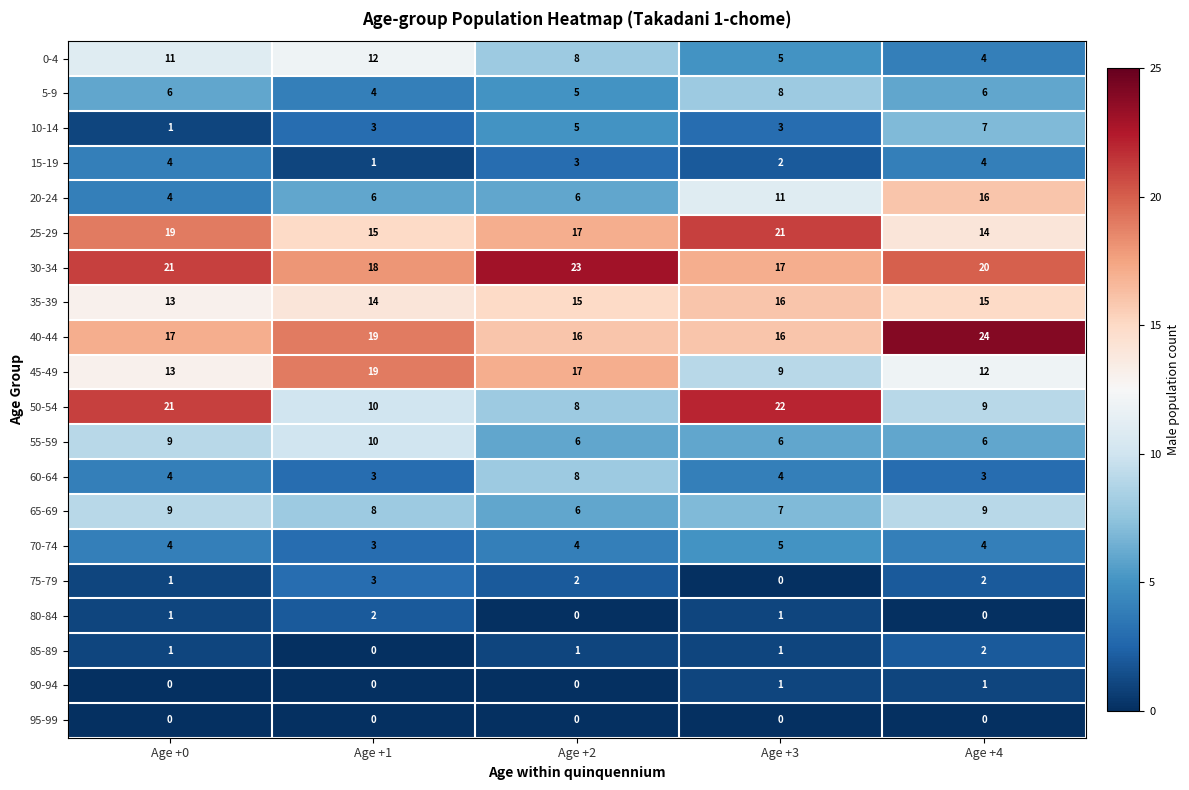

The 90-94 series shows 0 at Age +1. True or false?

True